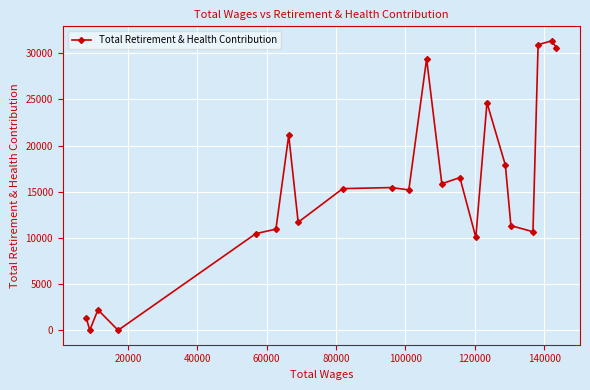

True or false: there are more than 1 points higher than both neighbors.

True